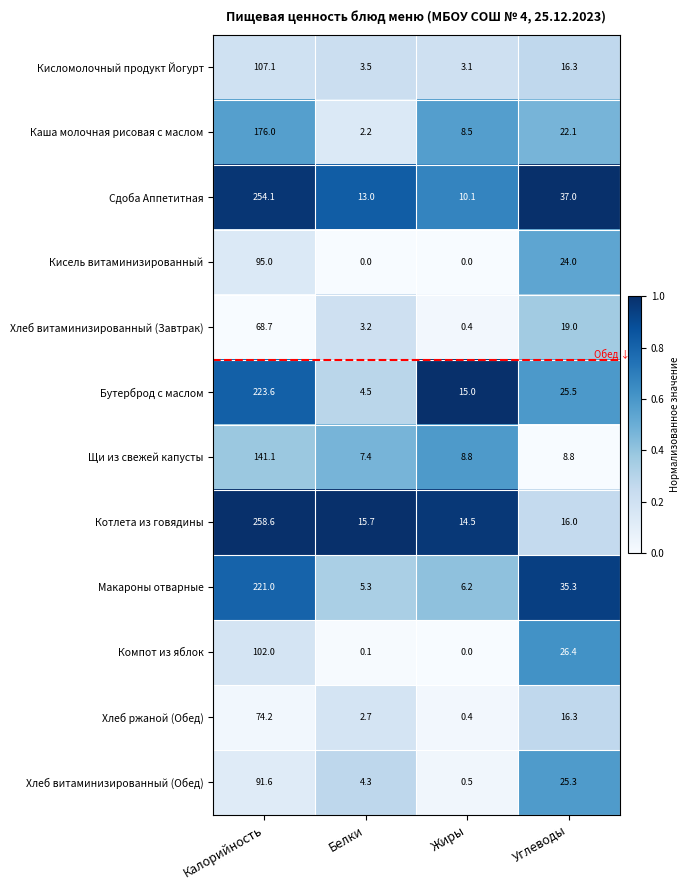

Is it true that Щи из свежей капусты equals 141.1 at Калорийность?

True